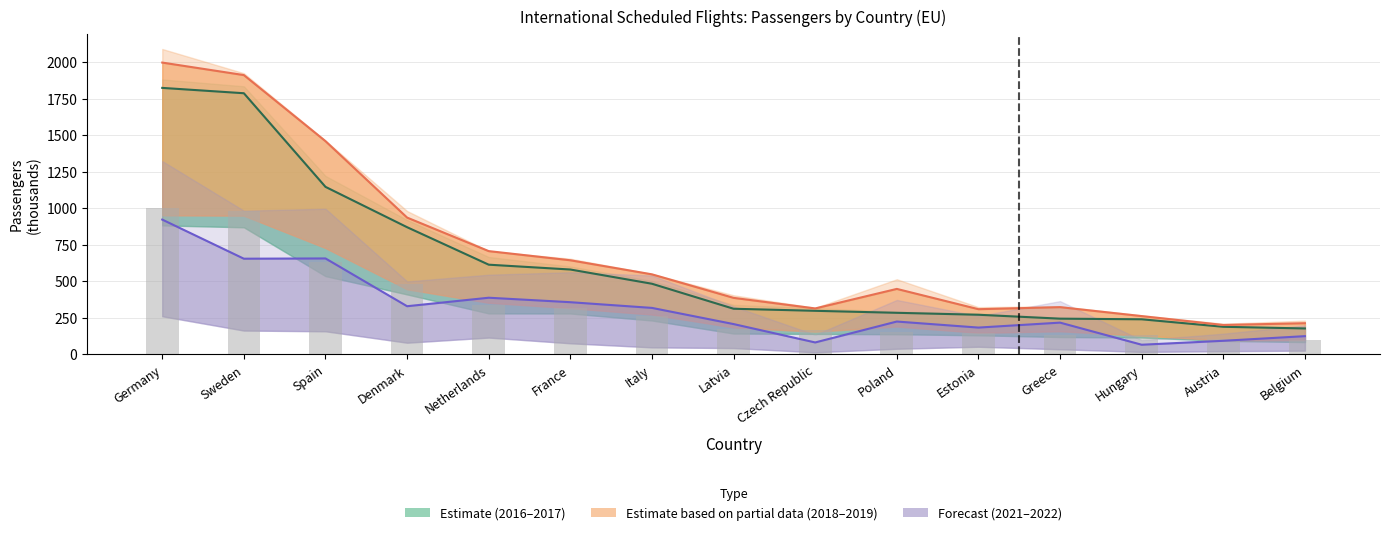

Reading left to right, list all the values displayed in this chart.

2016: 1822.9	1786.3	1145.9	869.9	613.6	580.5	483.1	312.2	298.0	284.4	271.0	244.3	240.0	188.8	177.3
2017: 1002.6	982.5	630.2	478.5	337.5	319.3	265.7	171.7	163.9	156.4	149.1	134.4	132.0	103.8	97.5
2018: 1996.0	1910.5	1458.5	935.7	706.4	643.7	547.5	386.6	314.3	447.9	309.1	323.0	261.9	201.1	213.2
2021: 922.0	654.5	656.2	329.4	387.5	356.9	317.9	207.3	81.6	224.7	183.3	217.2	66.0	92.9	124.7